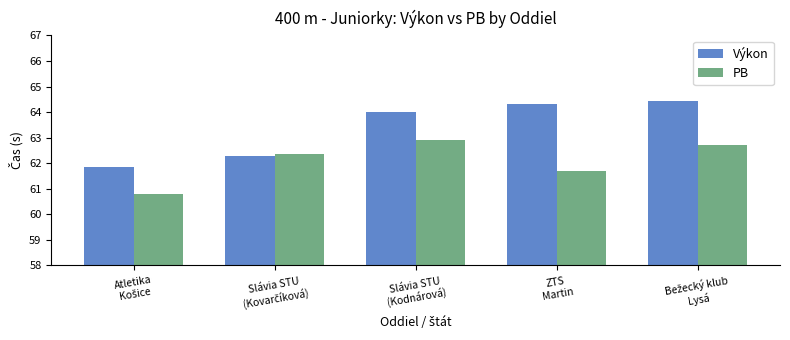

Which series has the widest spread of values?

Výkon